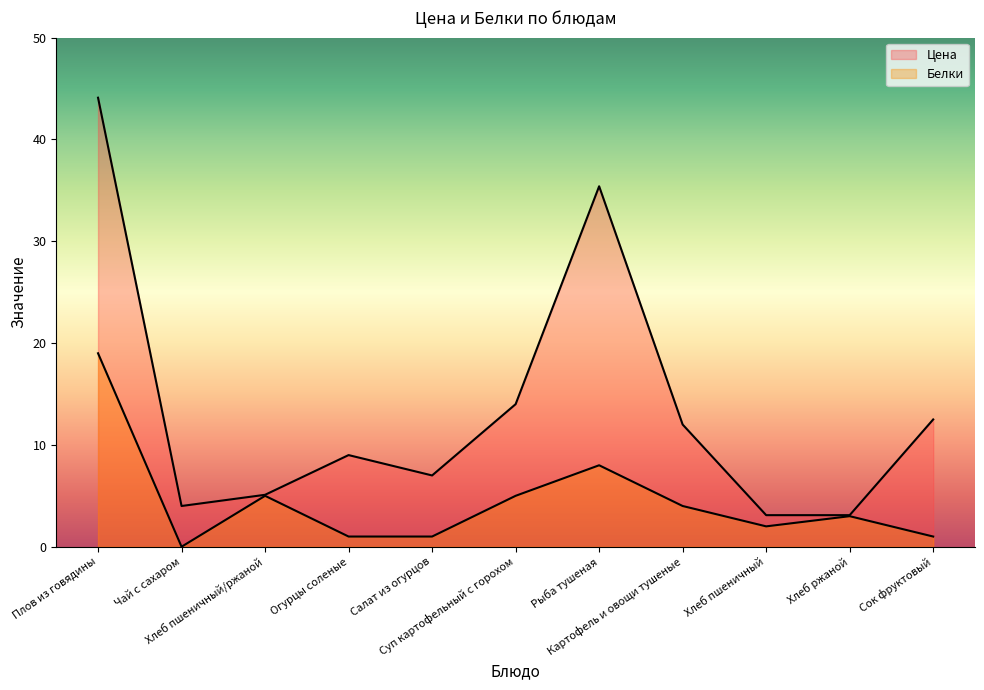

True or false: Цена and Белки cross at least once.

False